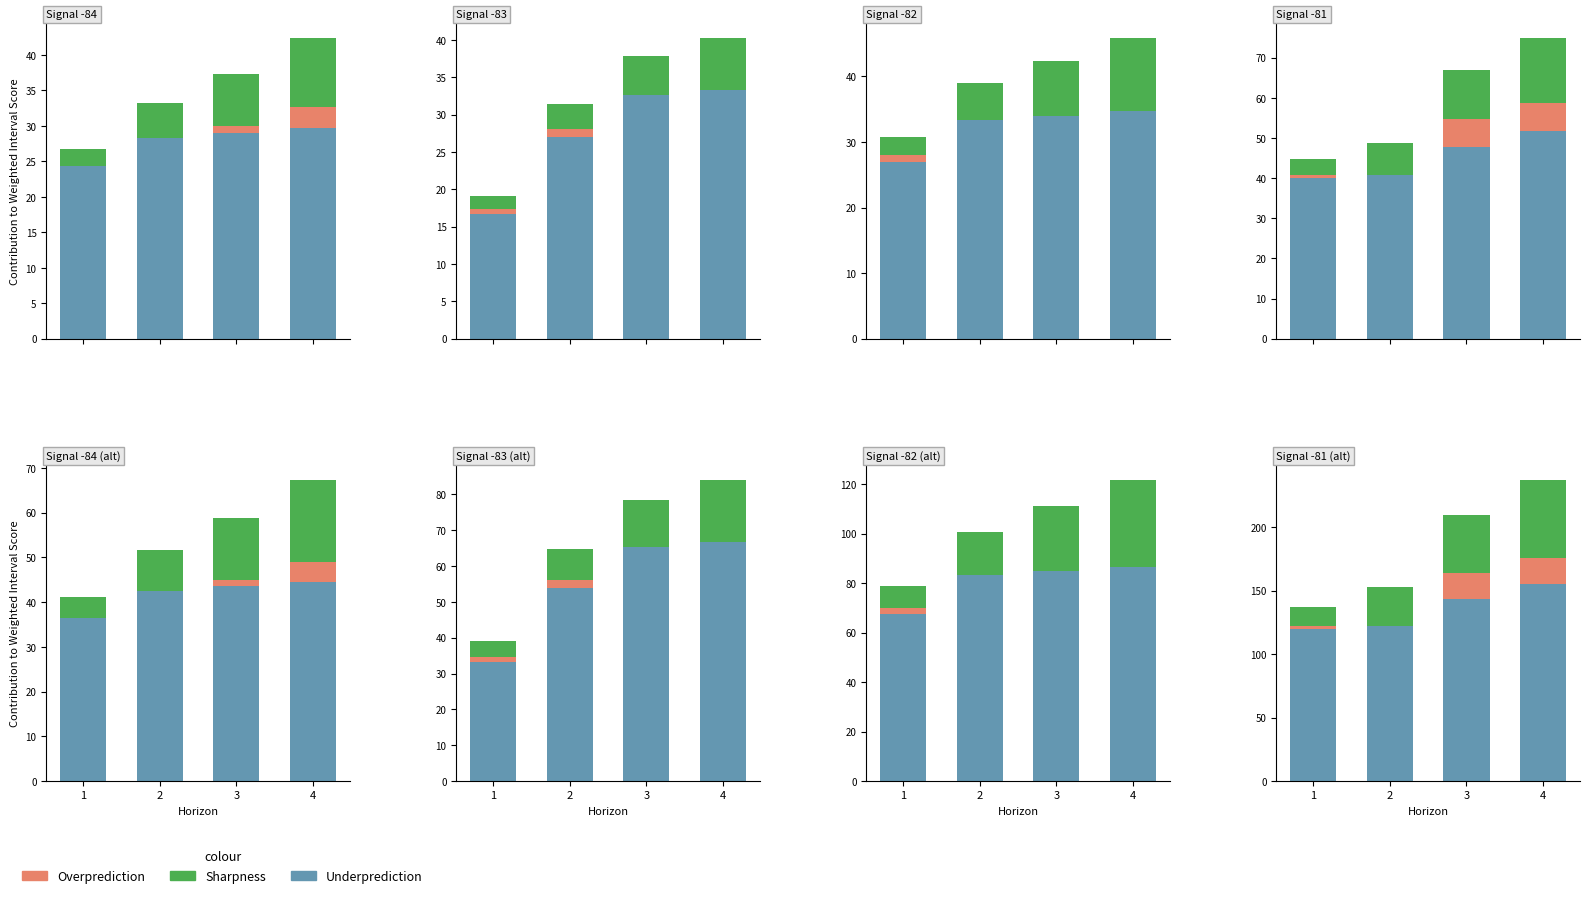

Is the value of Overprediction at 1 greater than the value of Underprediction at 4?

No